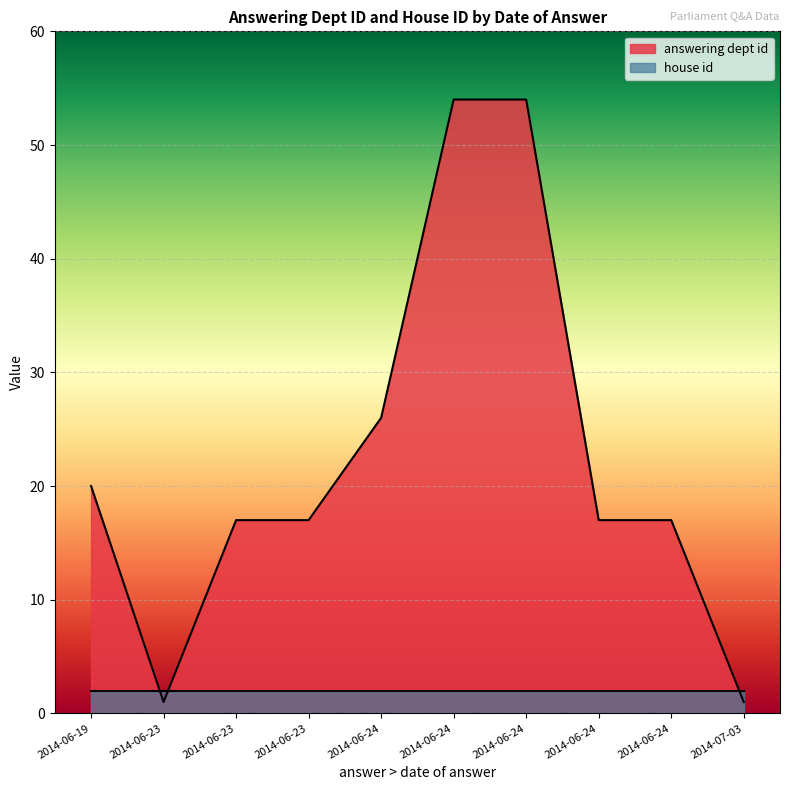

How many lines are shown in the chart?

2